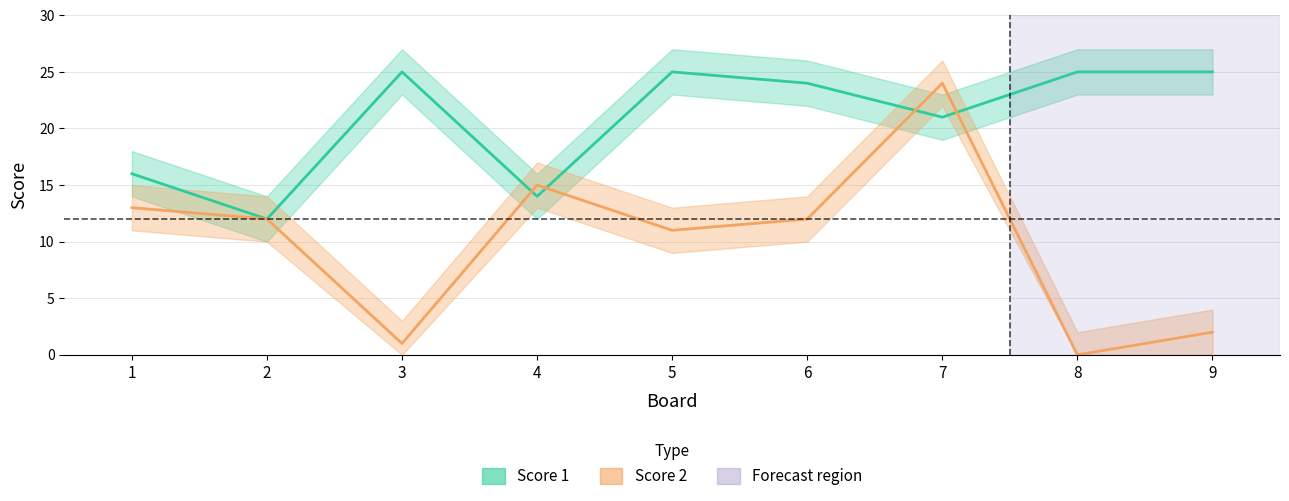

Does the chart display data point markers on the line(s)?

No